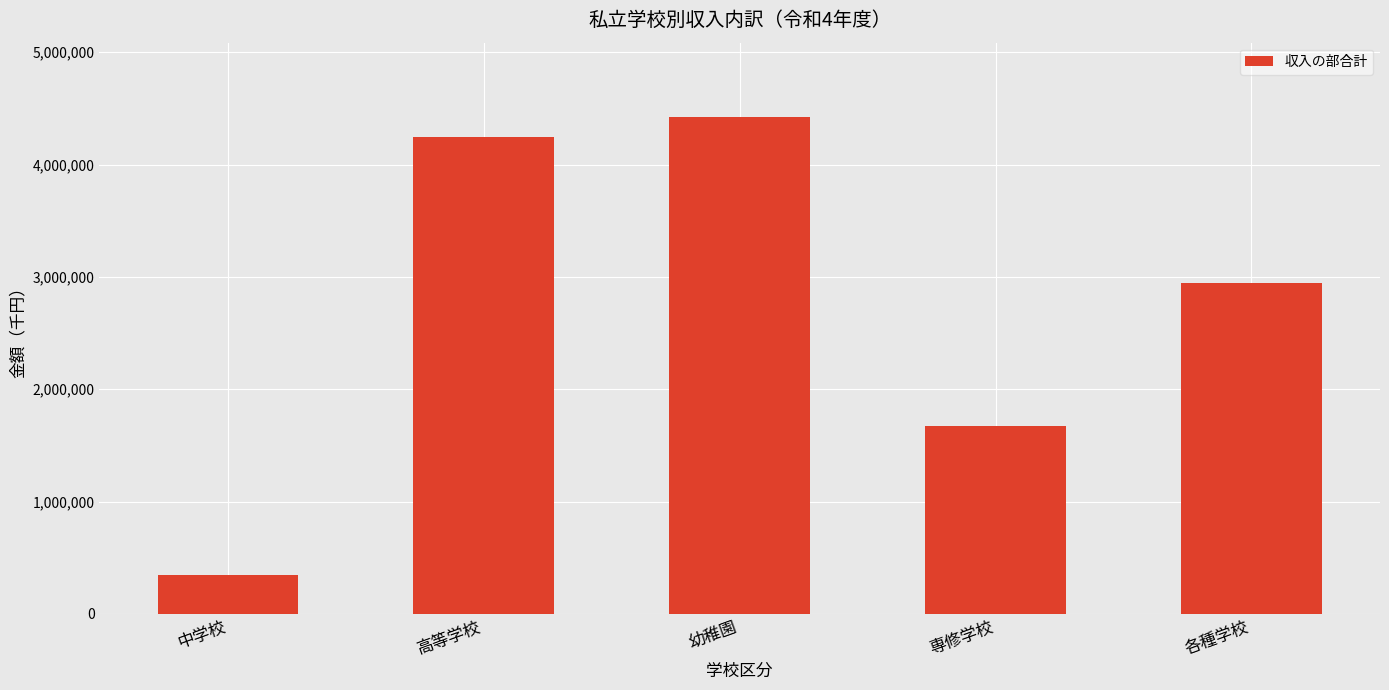

What is the sum of the values at 高等学校 and 専修学校?

5921615